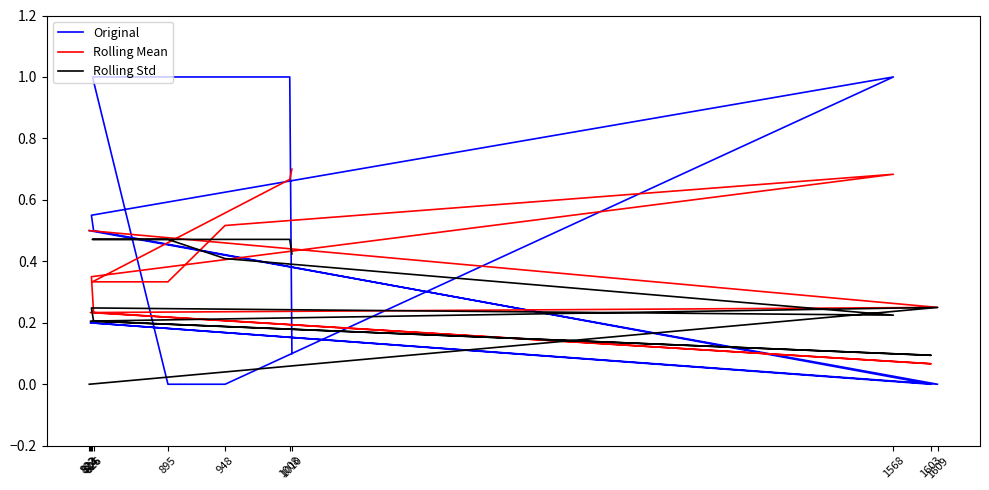

What is the sum of the Original values at 824 and 823?

0.8